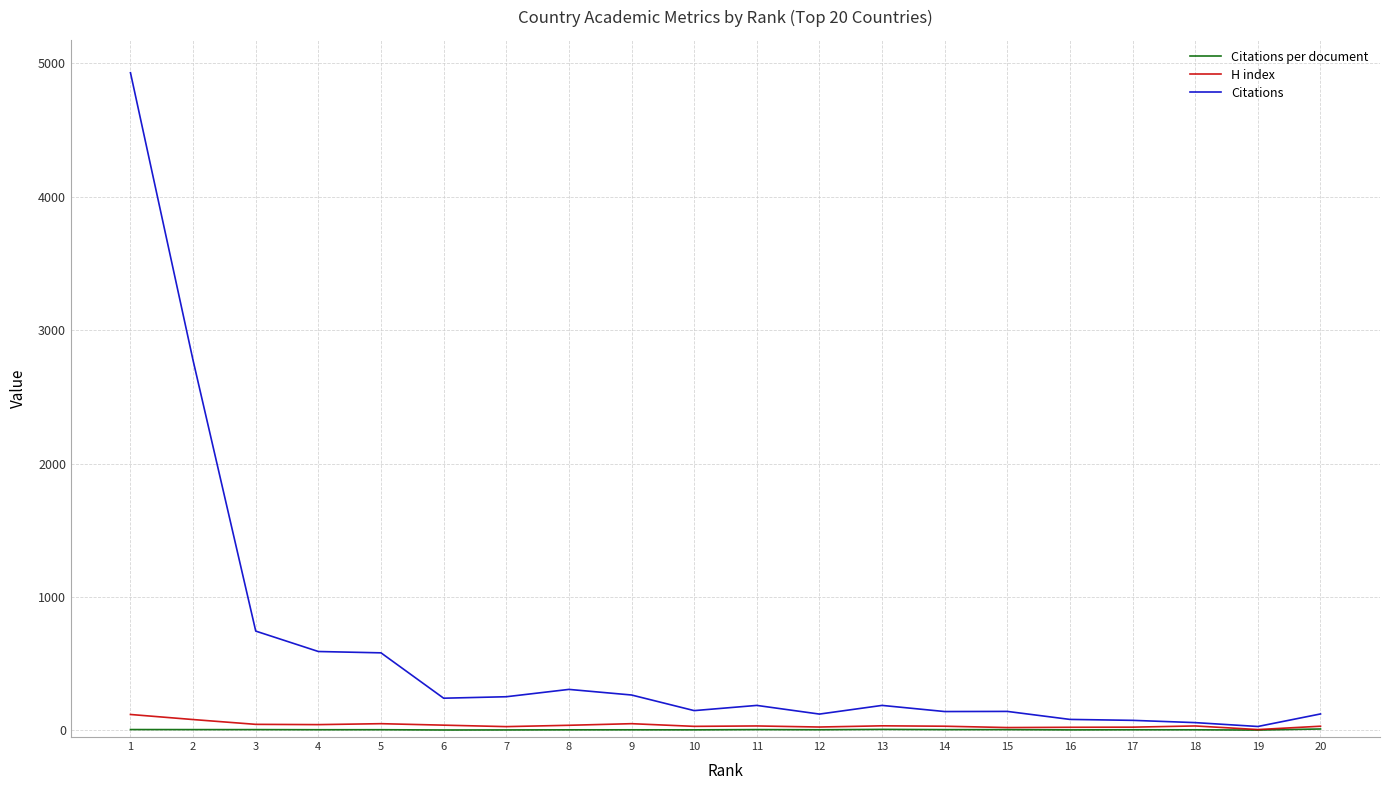

Which series has the largest total across all categories?

Citations